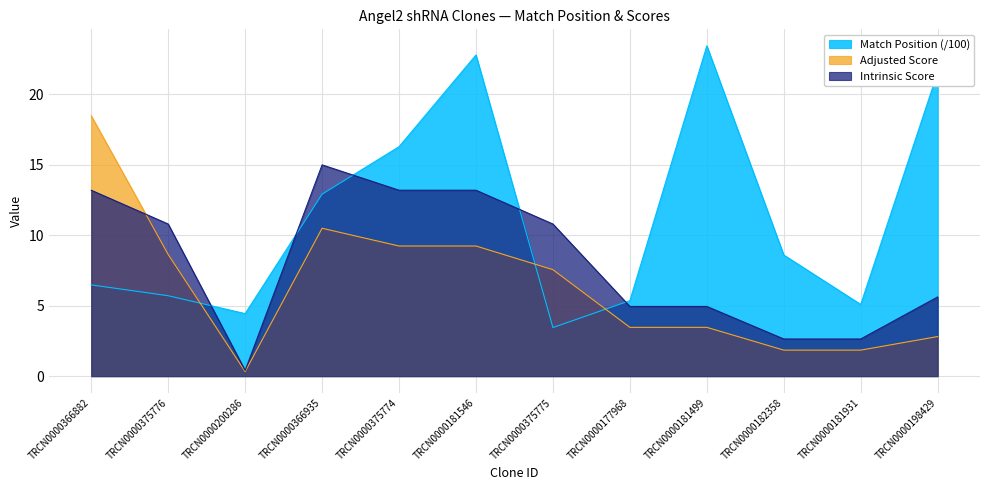

At how many categories does at least one series exceed 21?

3